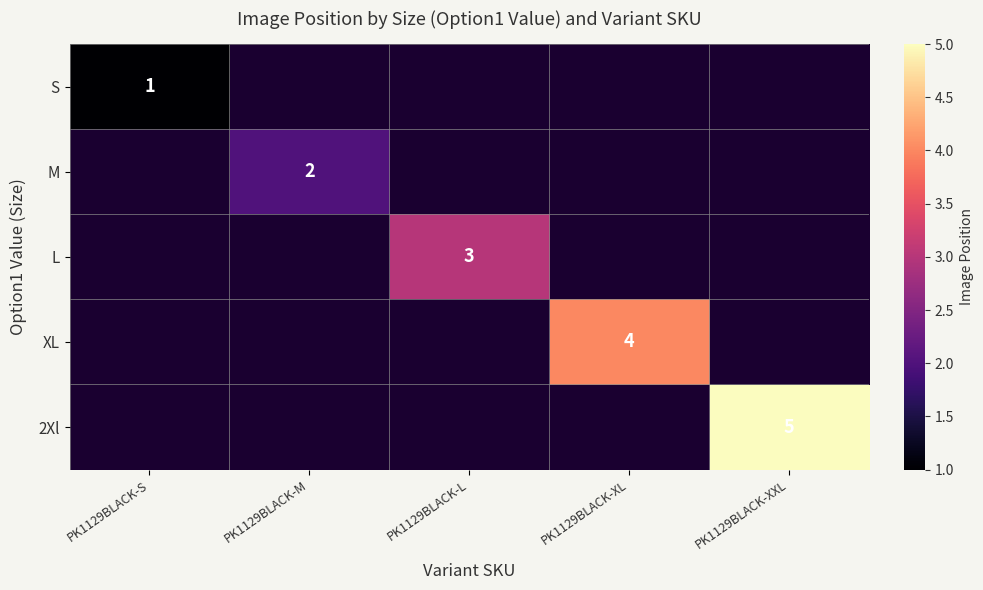

Is it true that S equals 2 at PK1129BLACK-S?

False